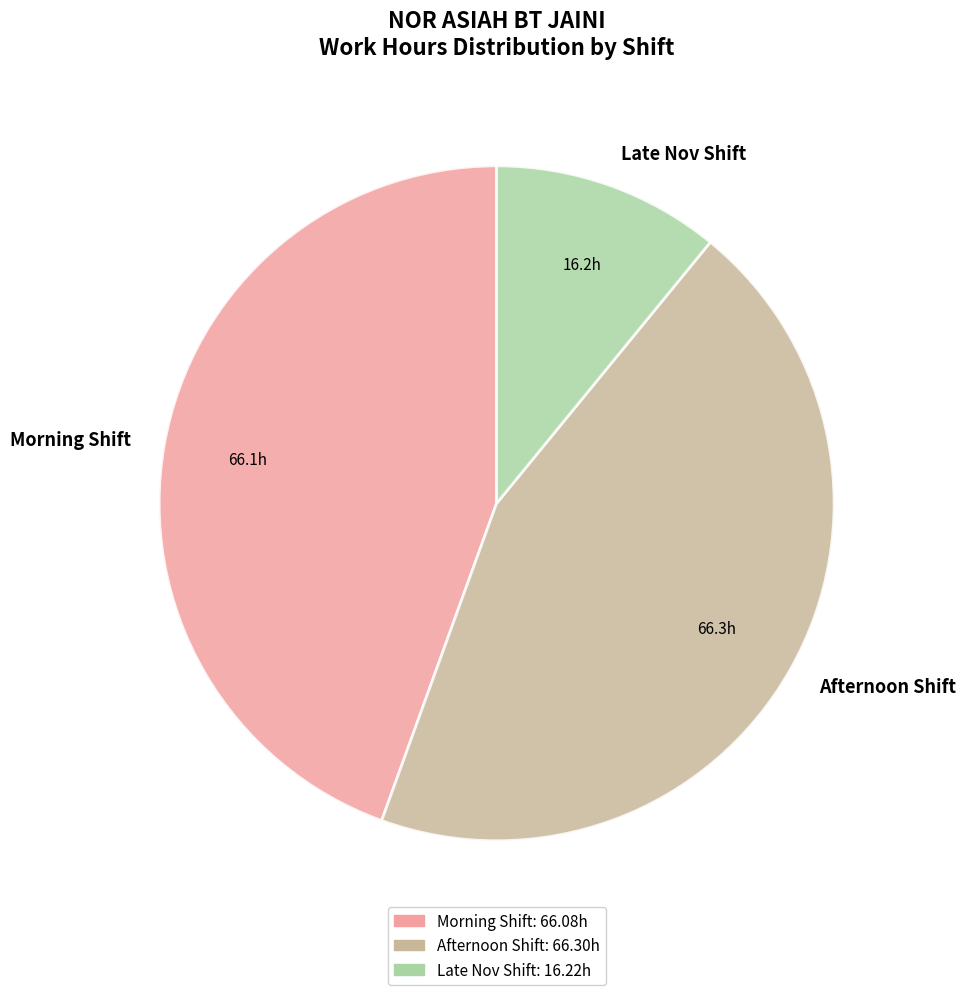

Which slice is the smallest?

Late Nov Shift